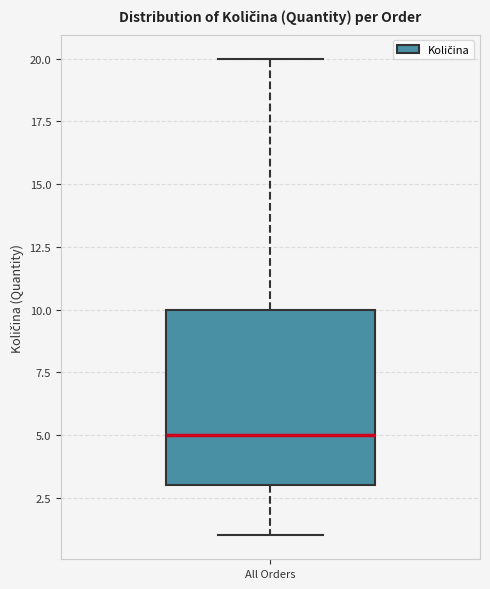

Read this box plot against the y-axis: the position of the median line, the range covered by the box, and the ends of both whiskers. The values are not printed on the chart, so give them approximately, as read against the axis.

median 5, box 3 to 10, whiskers 1 to 20